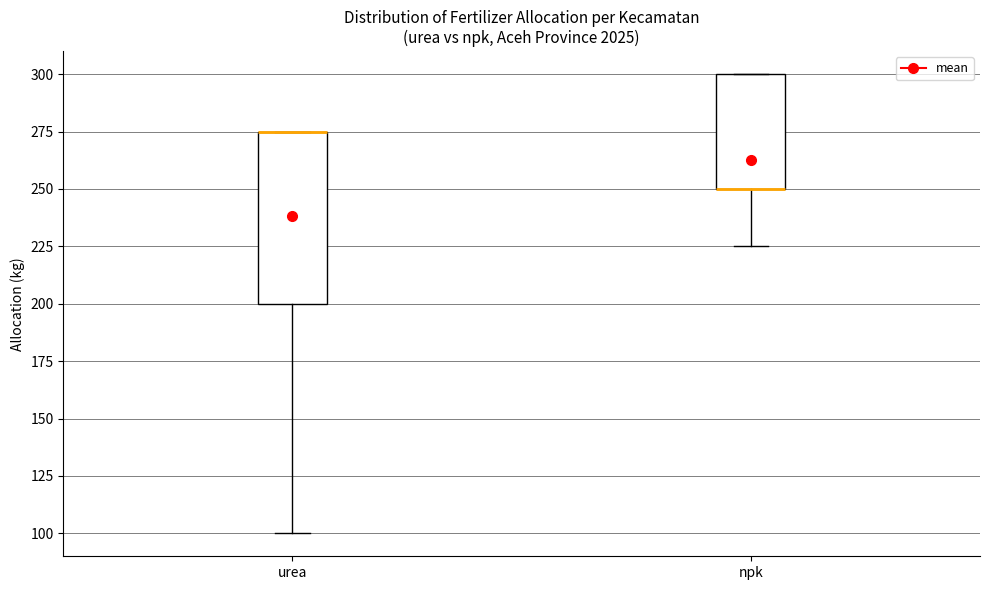

Comparing the boxes themselves (not the whiskers), which one is the tallest?

urea